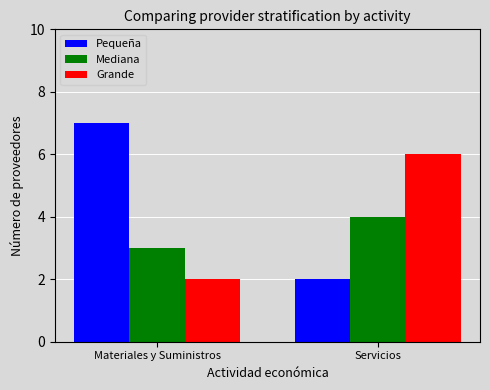

What is the lowest value of the Mediana series?

3